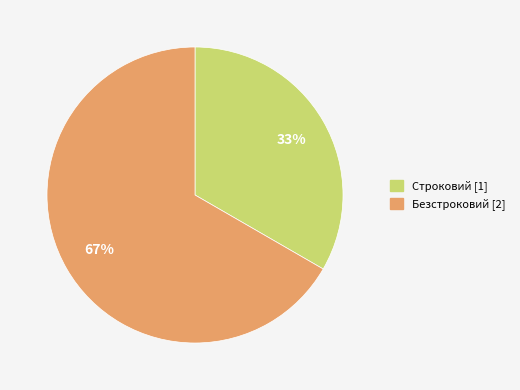

The Строковий slice represents 46% of the pie. True or false?

False